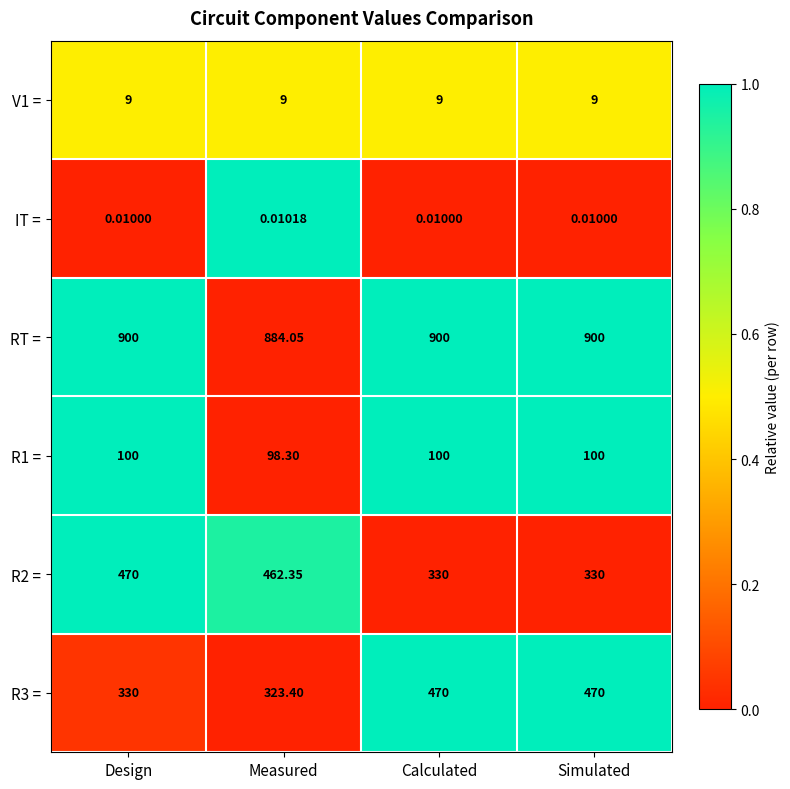

Which series has the largest total across all categories?

RT =